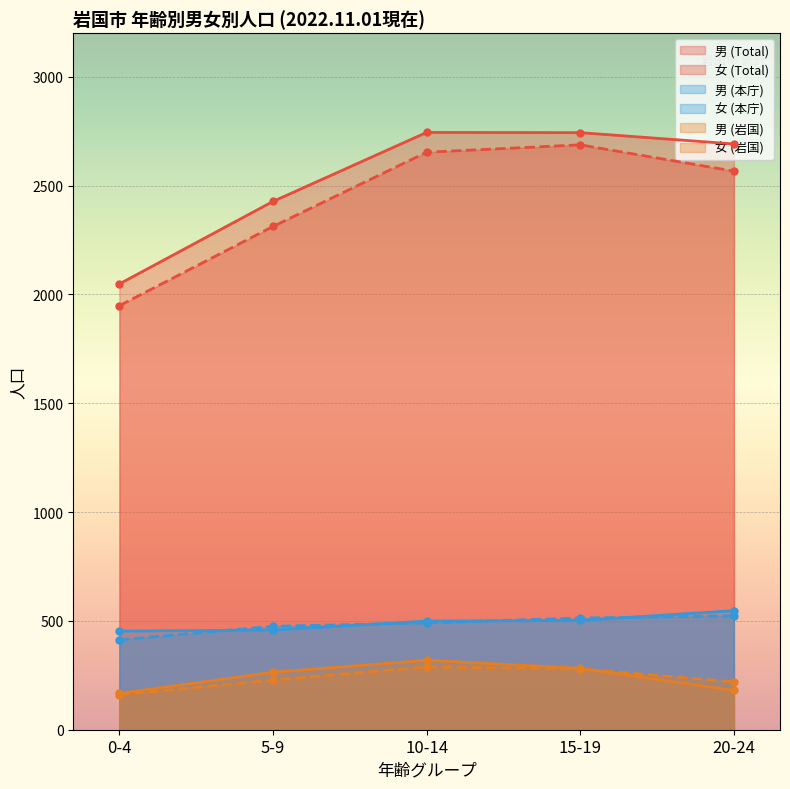

Where does the 女 (本庁) series first go above 491?

15-19